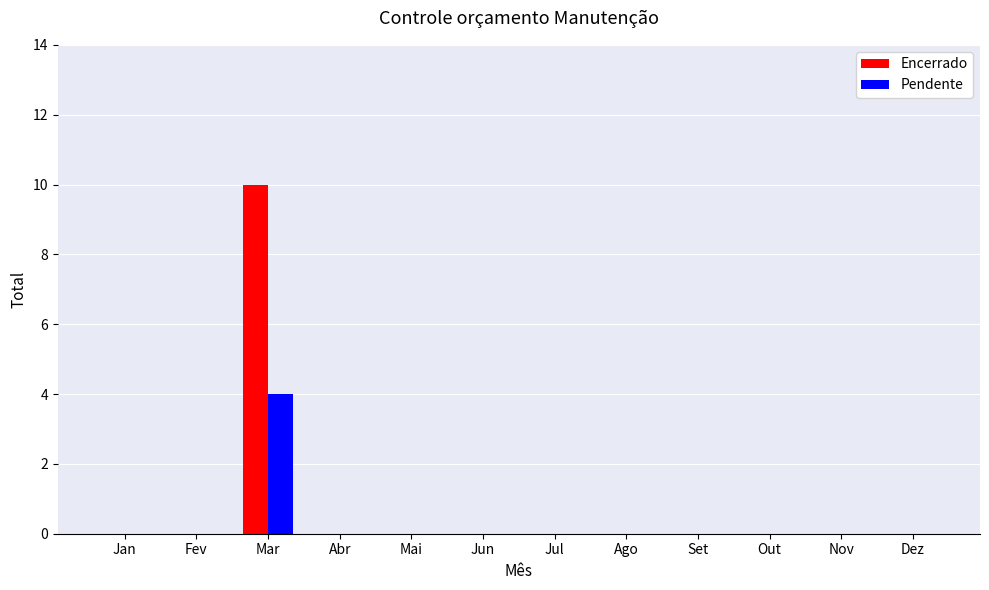

Which category has the highest value across all series?

Mar